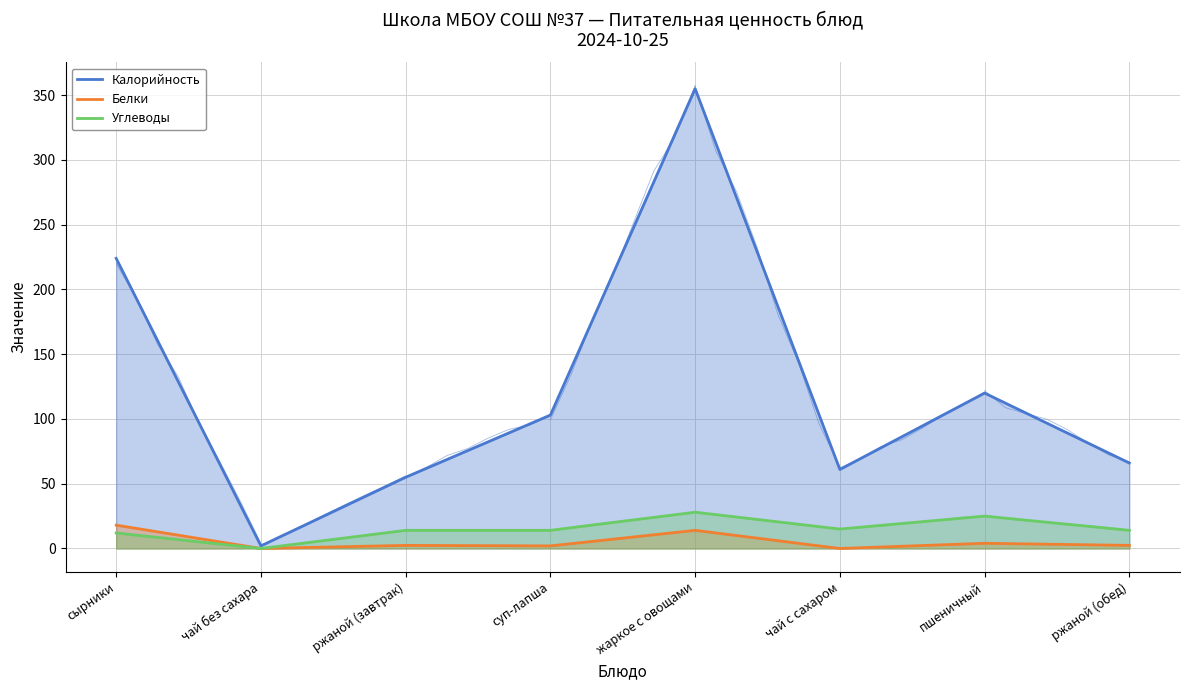

What is the spread (max minus min) of values at суп-лапша?

101.0